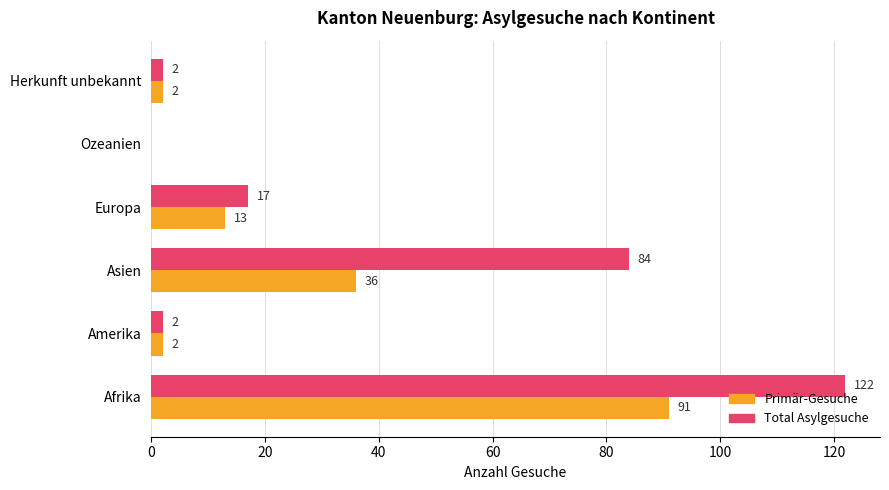

The value of Total Asylgesuche at Amerika is 2. True or false?

True